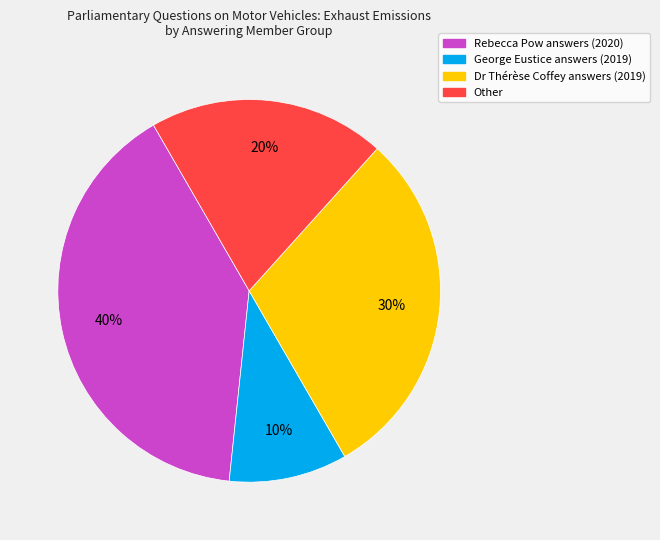

To the nearest percent, what is the difference between the largest and smallest slice percentages?

30%